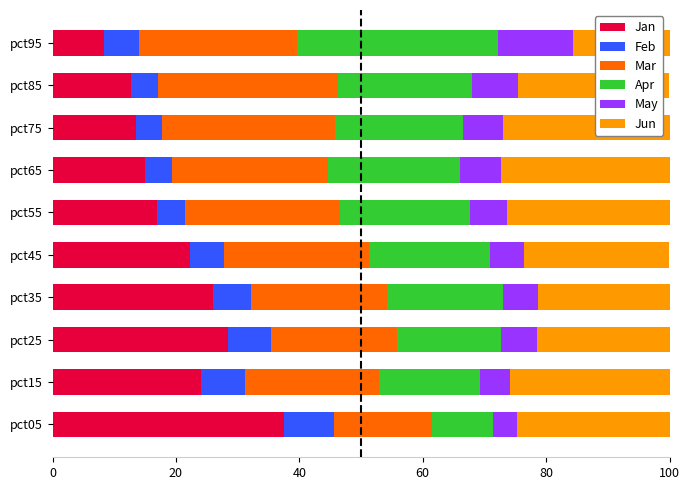

How many series are shown in this chart?

6